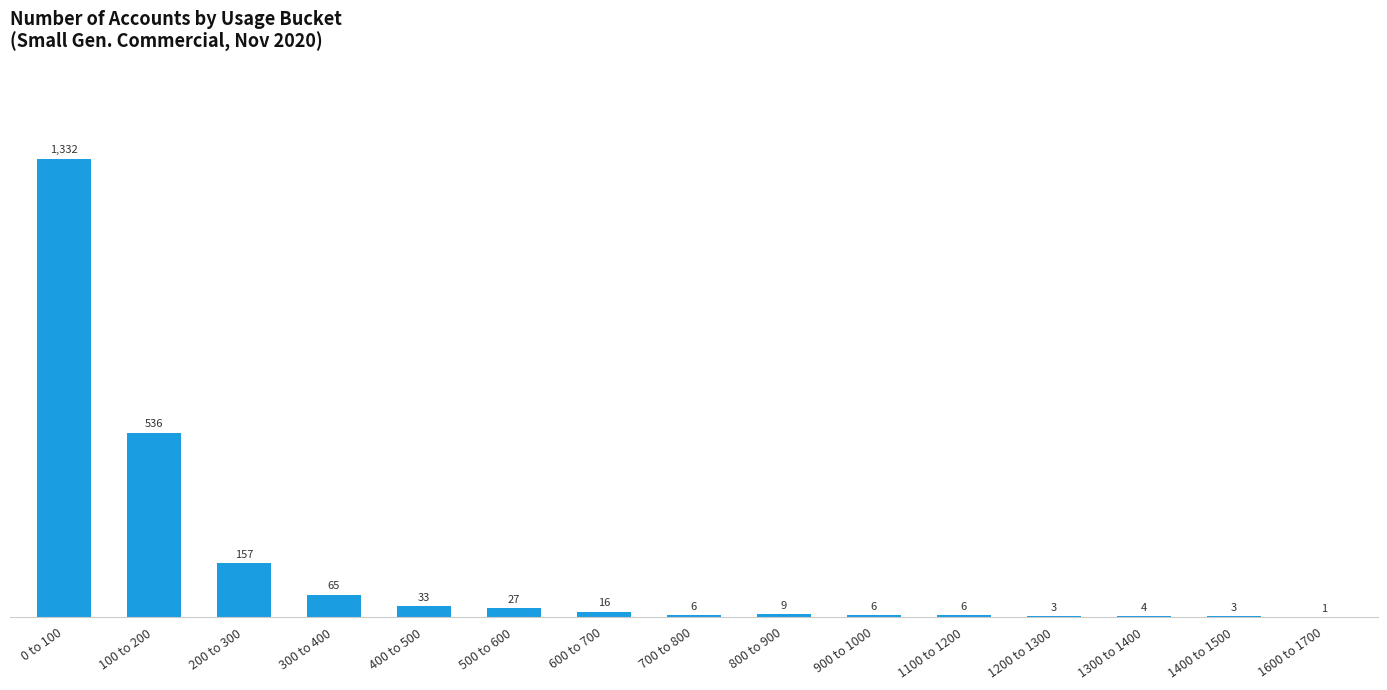

Does the chart contain stacked bars?

No